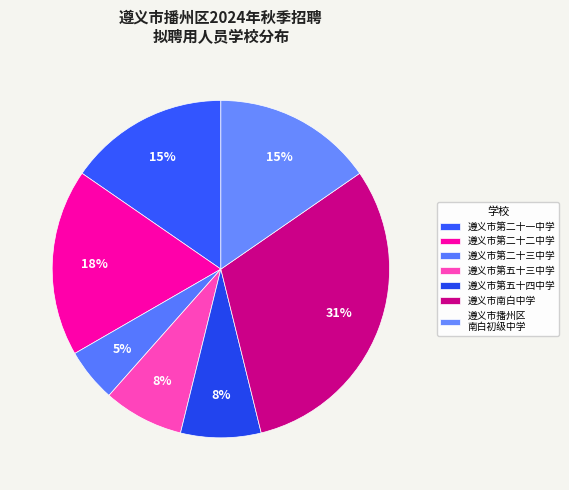

Count the number of slices in the pie.

7